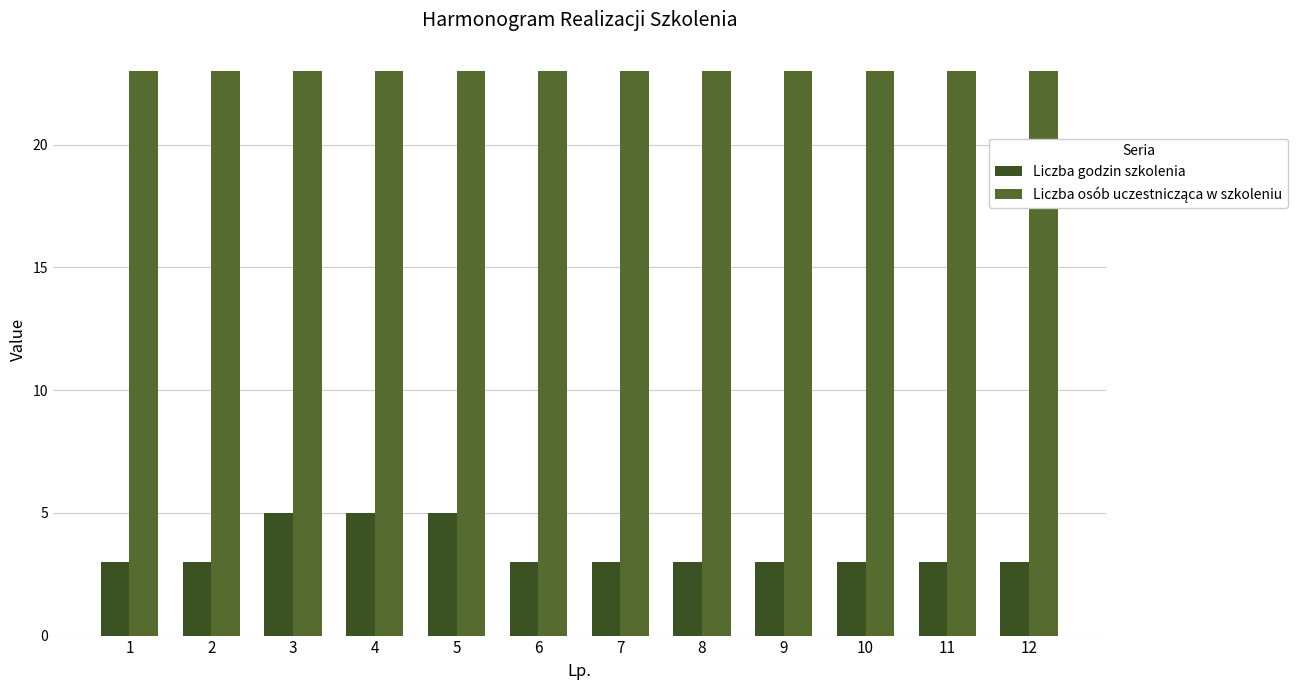

At 7, list the series in order from largest to smallest.

Liczba osób uczestnicząca w szkoleniu, Liczba godzin szkolenia